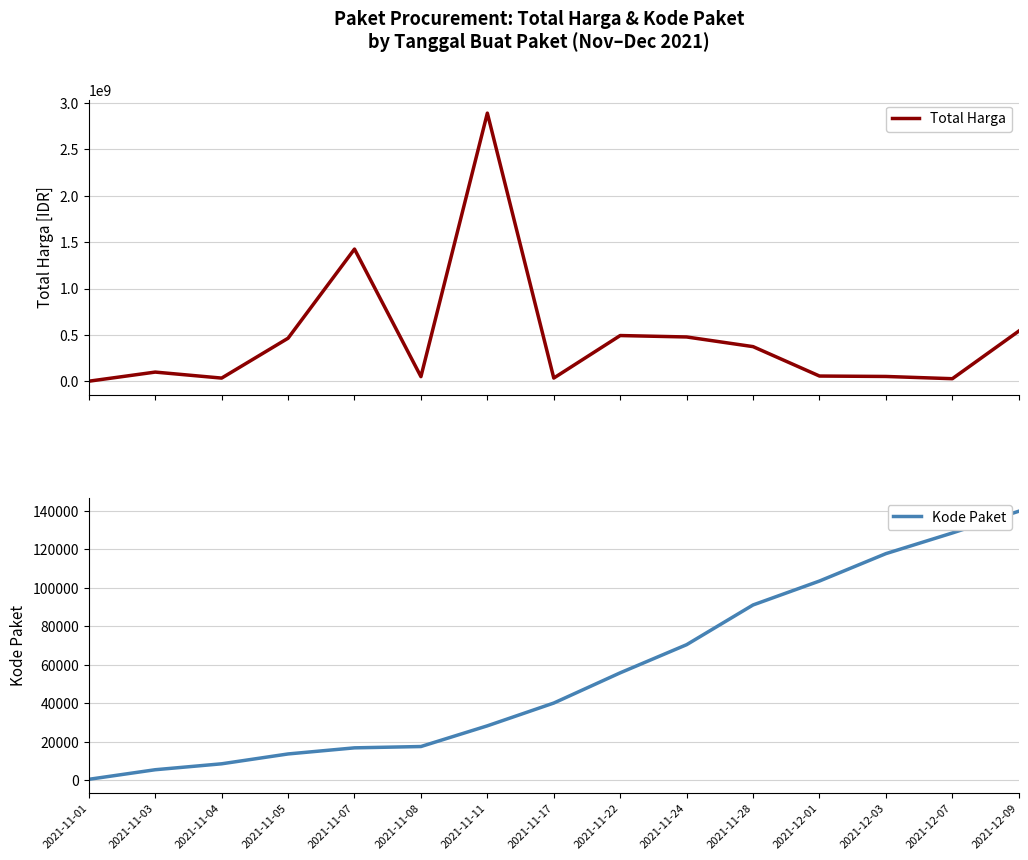

What are all the series names shown in the legend?

Total Harga, Kode Paket